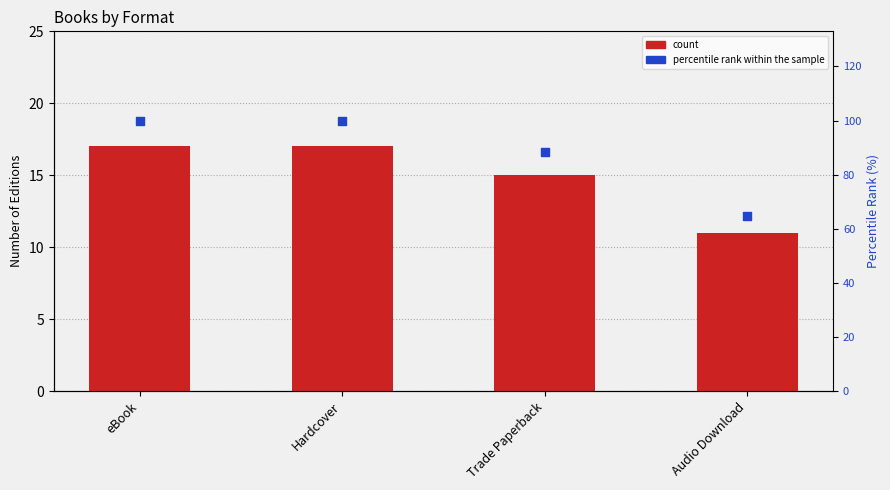

Is the value of percentile rank within the sample at Trade Paperback greater than the value of count at Trade Paperback?

Yes